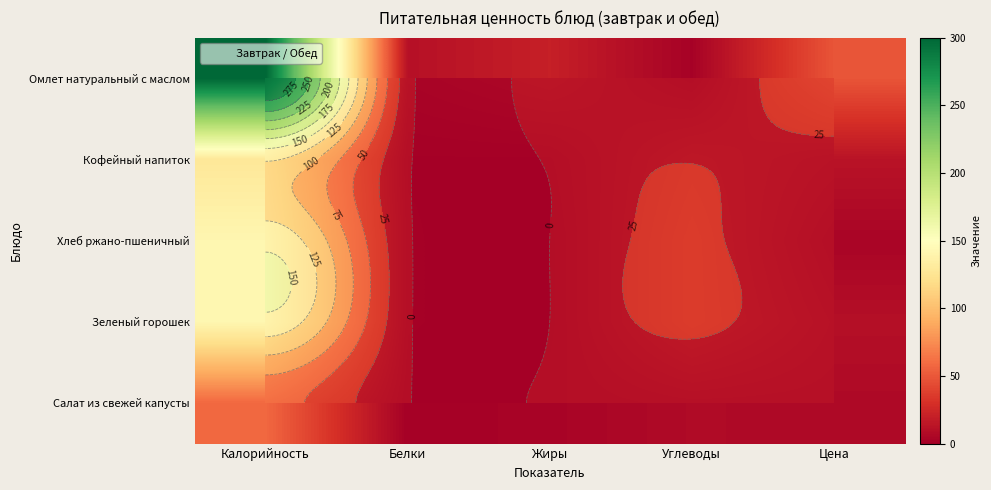

The Зеленый горошек series shows 13.6 at Цена. True or false?

False